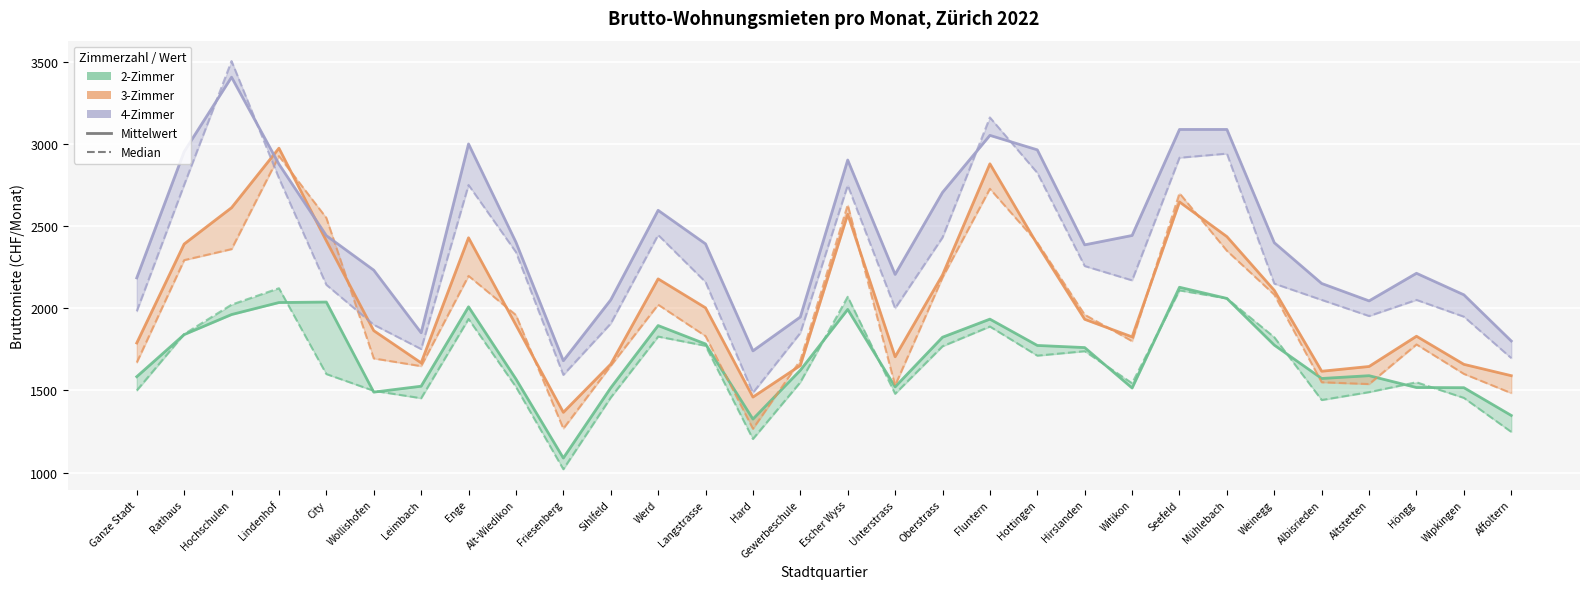

Which category has the lowest value across all series?

Friesenberg